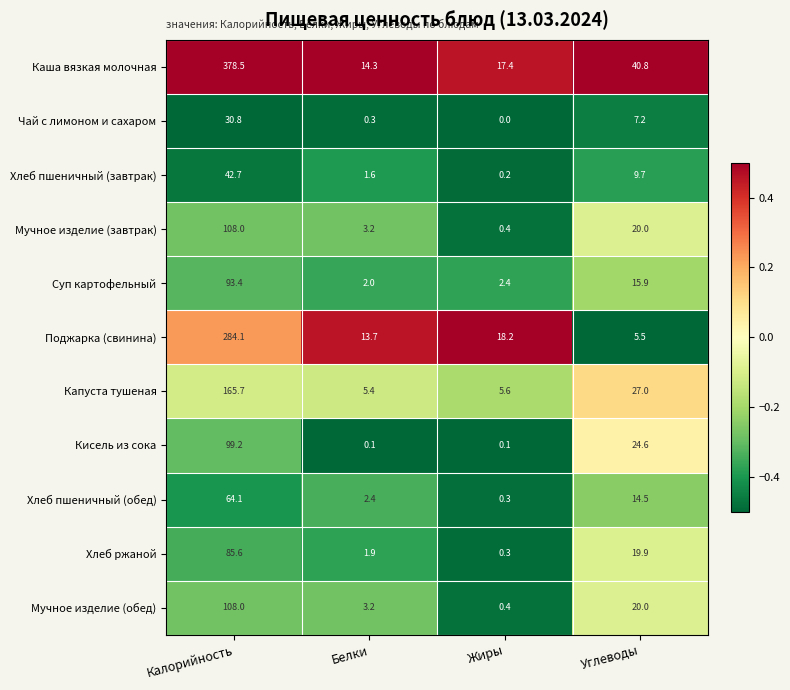

What is the maximum value shown in the chart?

378.5